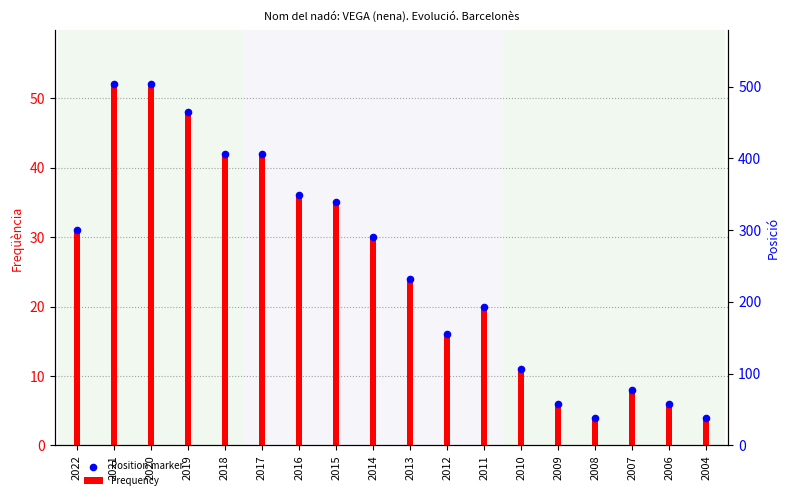

Which series has the largest Y range (max minus min)?

Position